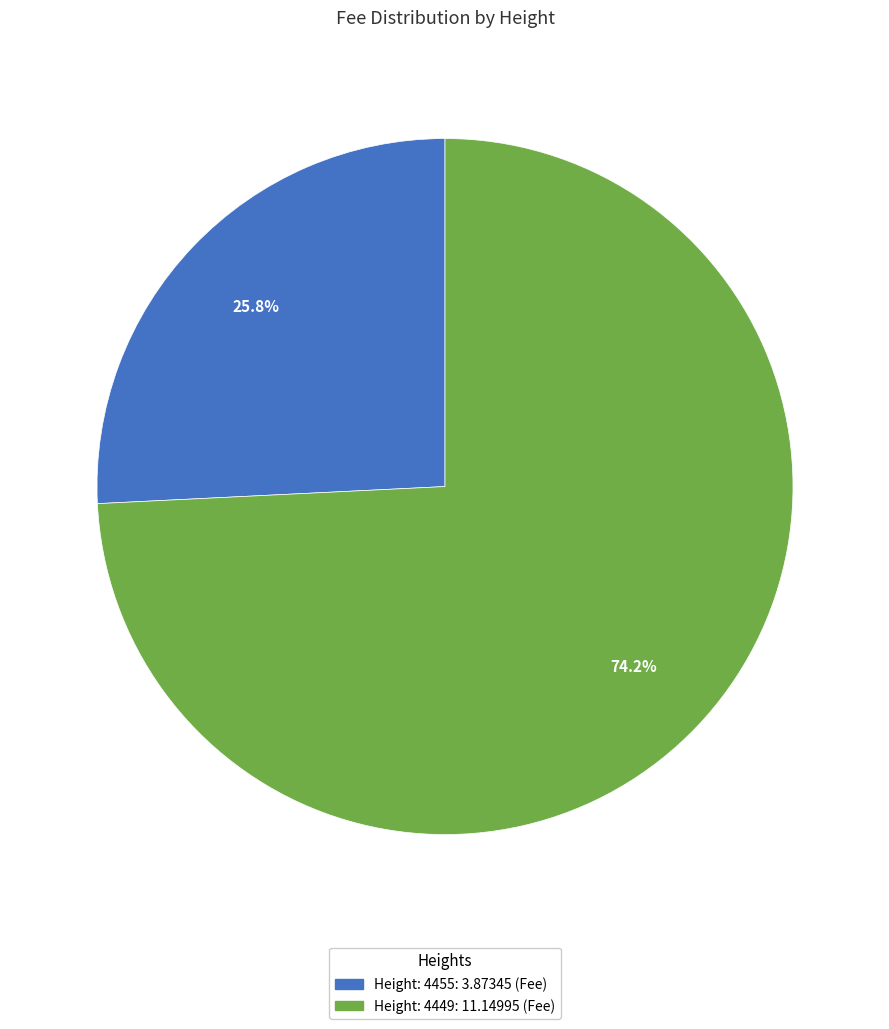

The Height: 4449 slice represents 84% of the pie. True or false?

False